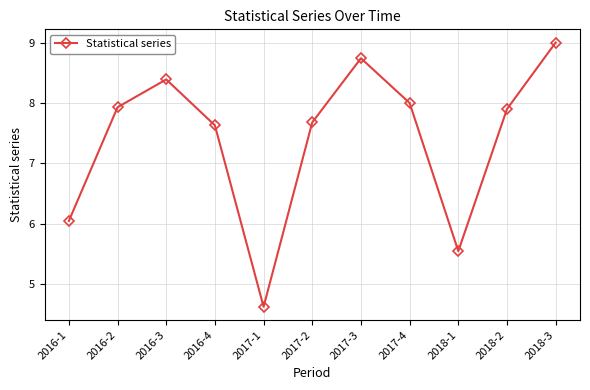

What is the difference between the maximum and minimum values?

4.4